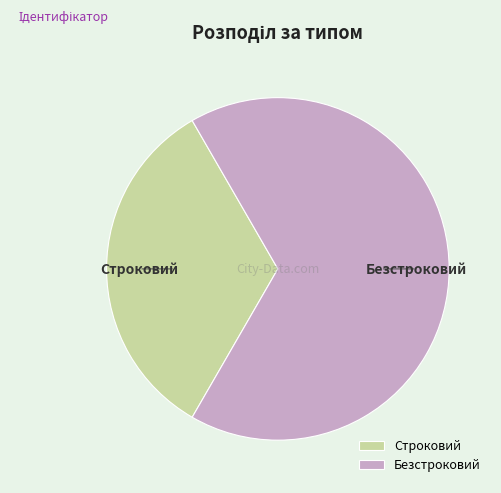

Is there any slice that represents more than half of the pie?

Yes